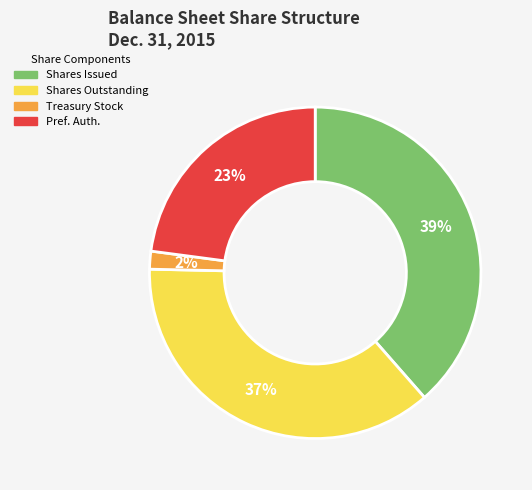

Does any single category account for the majority?

No